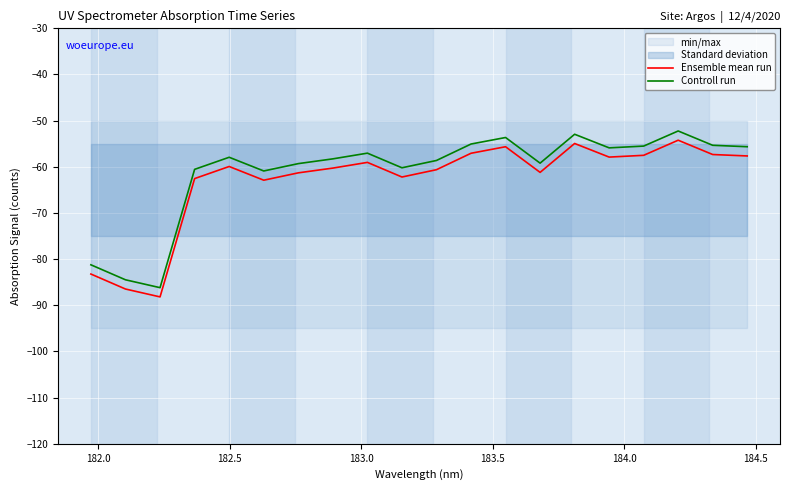

True or false: Ensemble mean run and Controll run intersect in this chart.

False